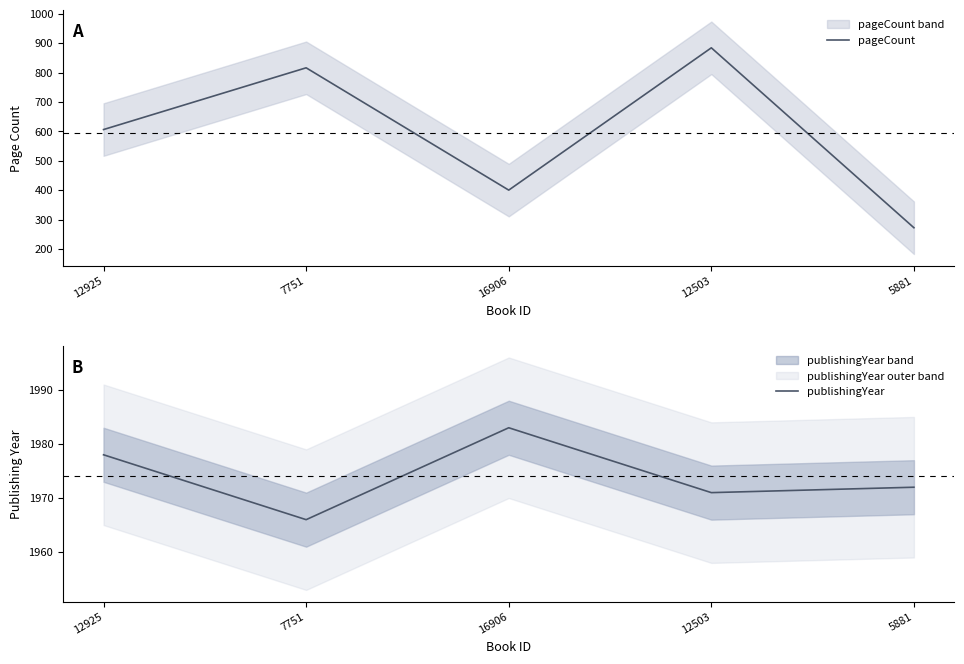

In pageCount, how many points are higher than both neighbors (excluding endpoints)?

2